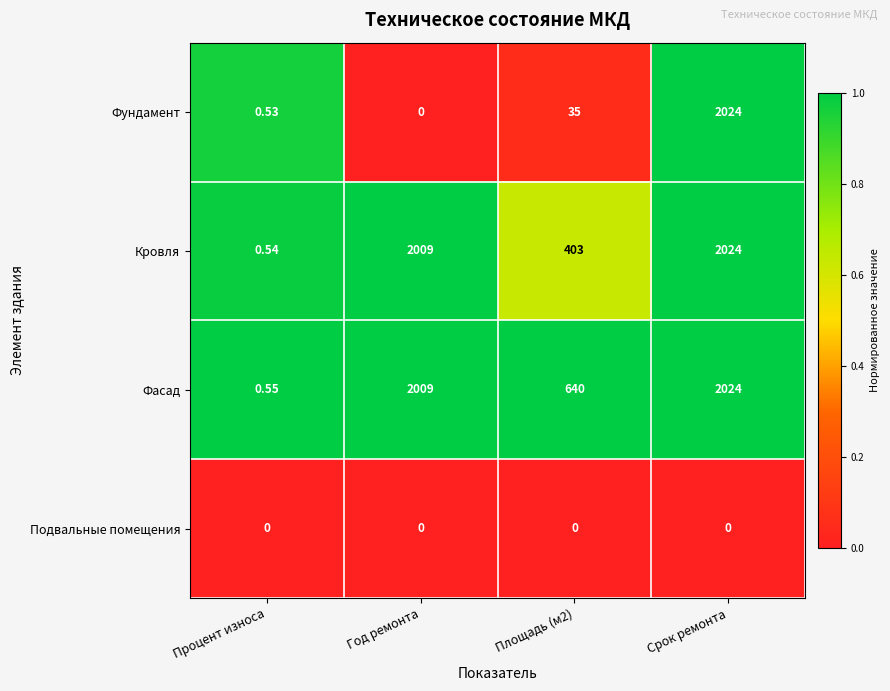

How many series are shown in this chart?

4